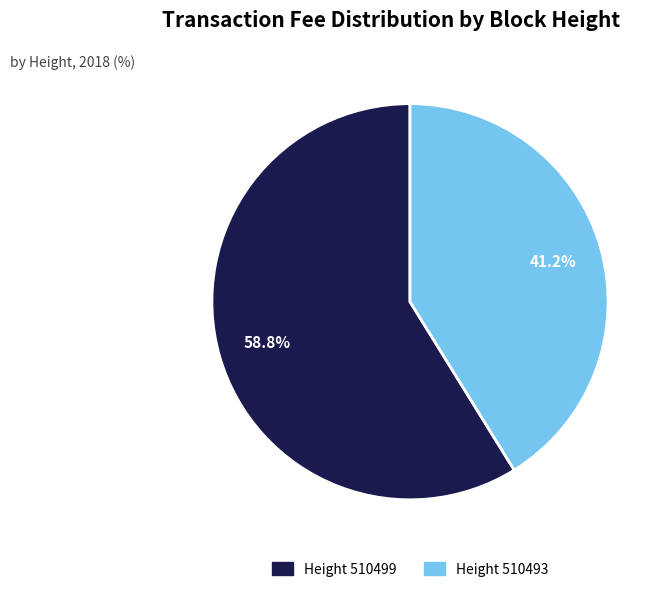

Is there a majority slice in this chart?

Yes